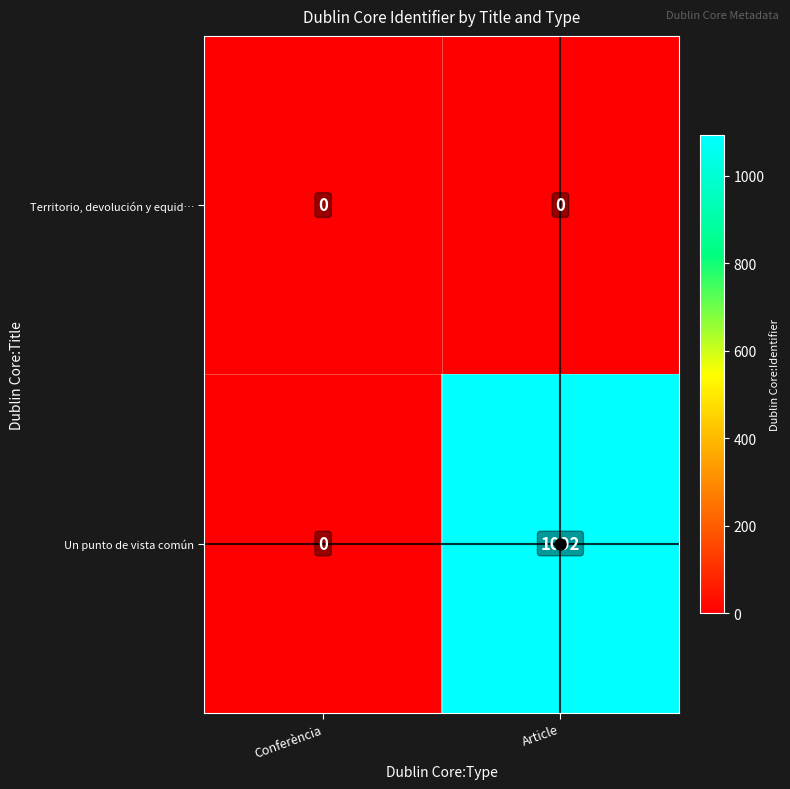

True or false: Territorio, devolución y equid… has a value of 0 at Conferència.

True